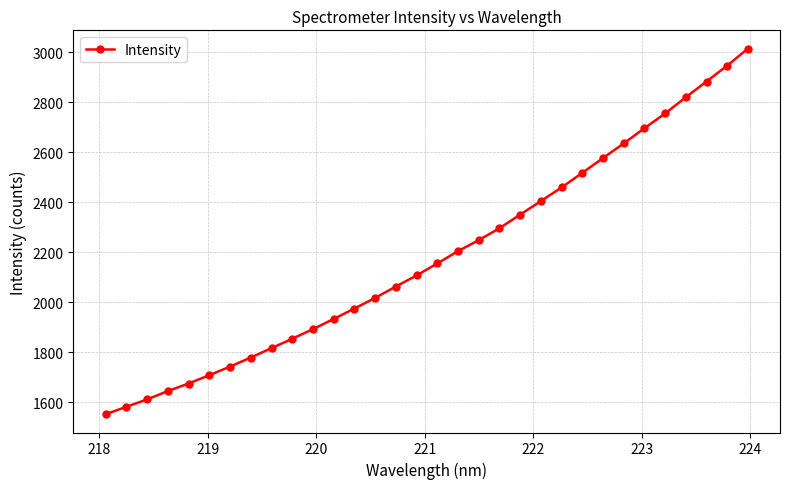

True or false: the data has more than 2 interior local peaks.

False